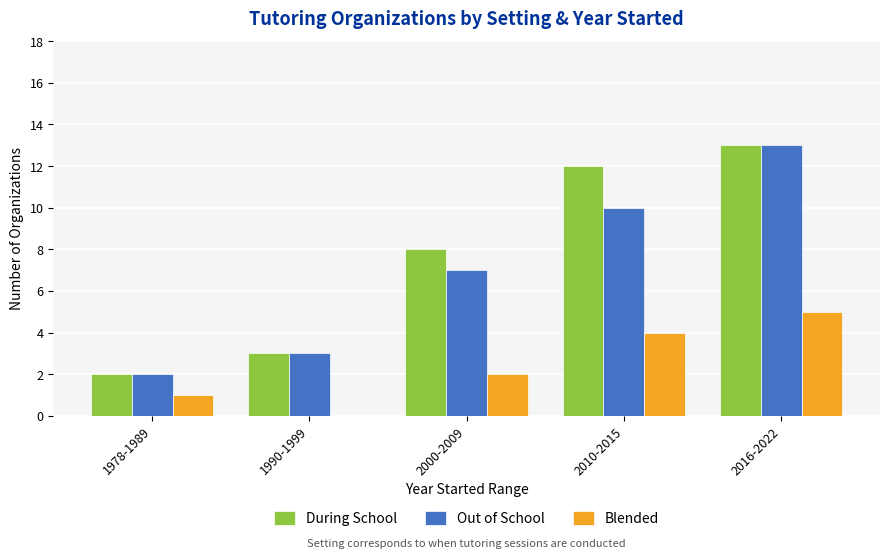

What is the maximum value for During School?

13